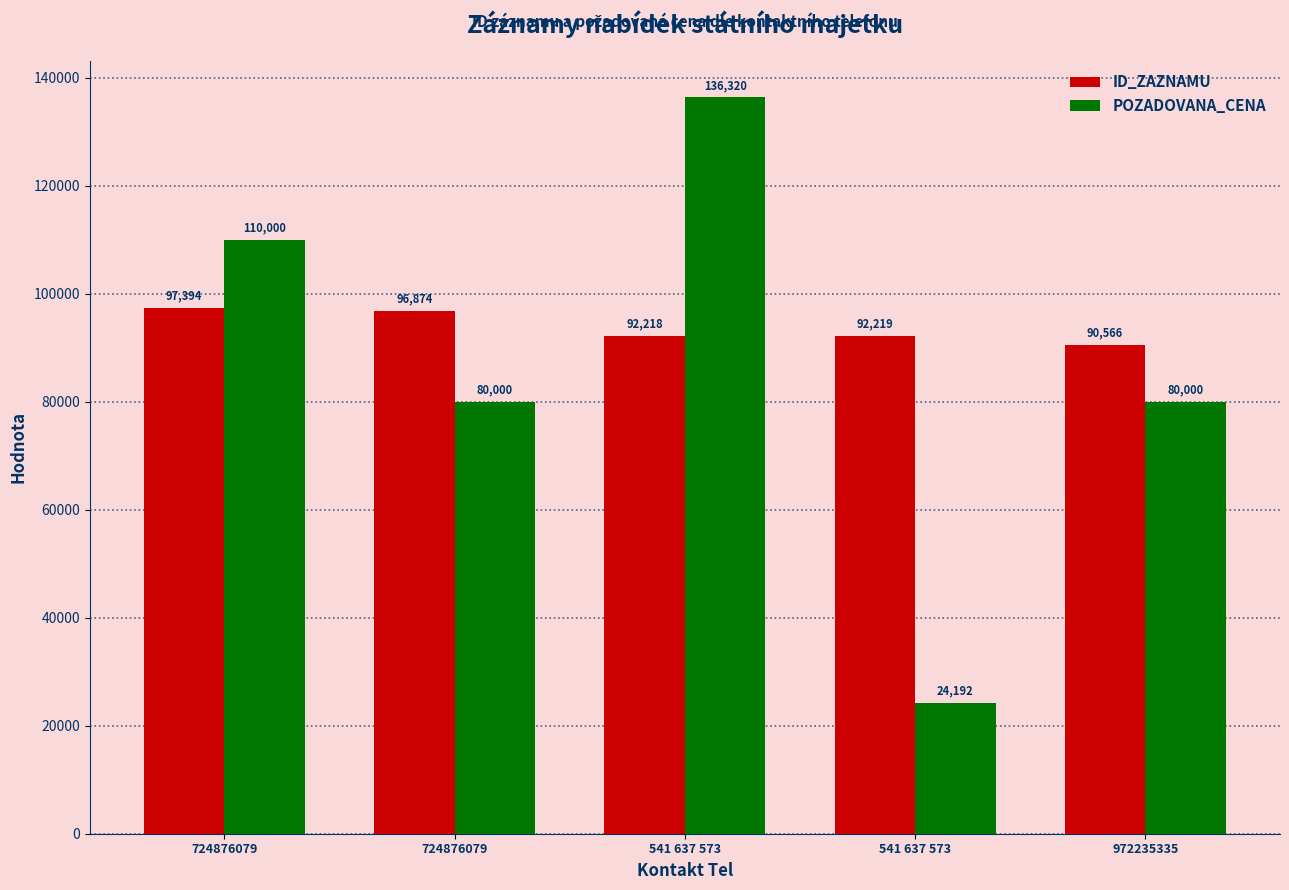

How many distinct data groups are displayed?

2